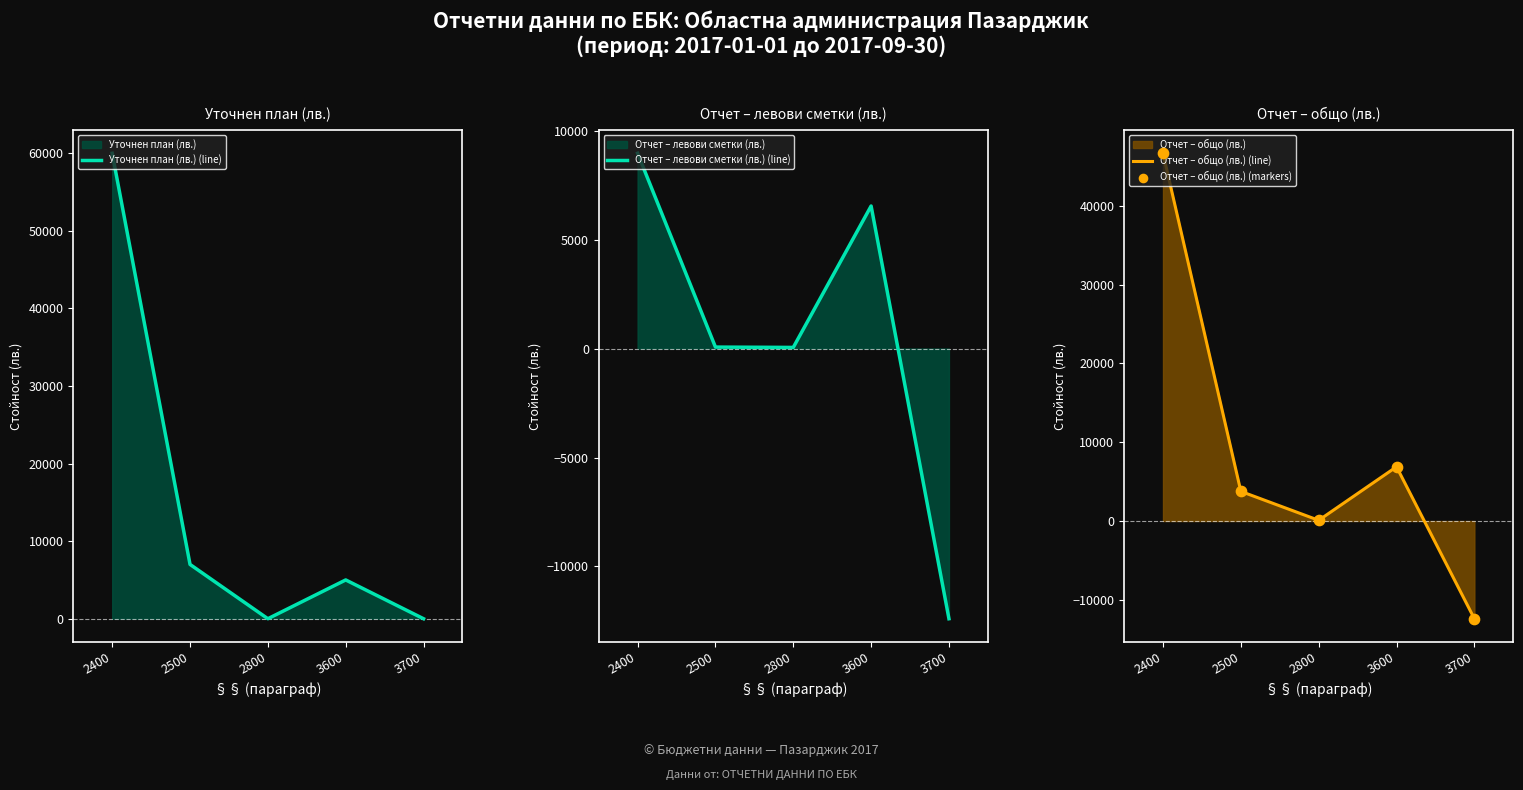

Which series contains the lowest Y value?

Отчет – левови сметки (лв.) (line)